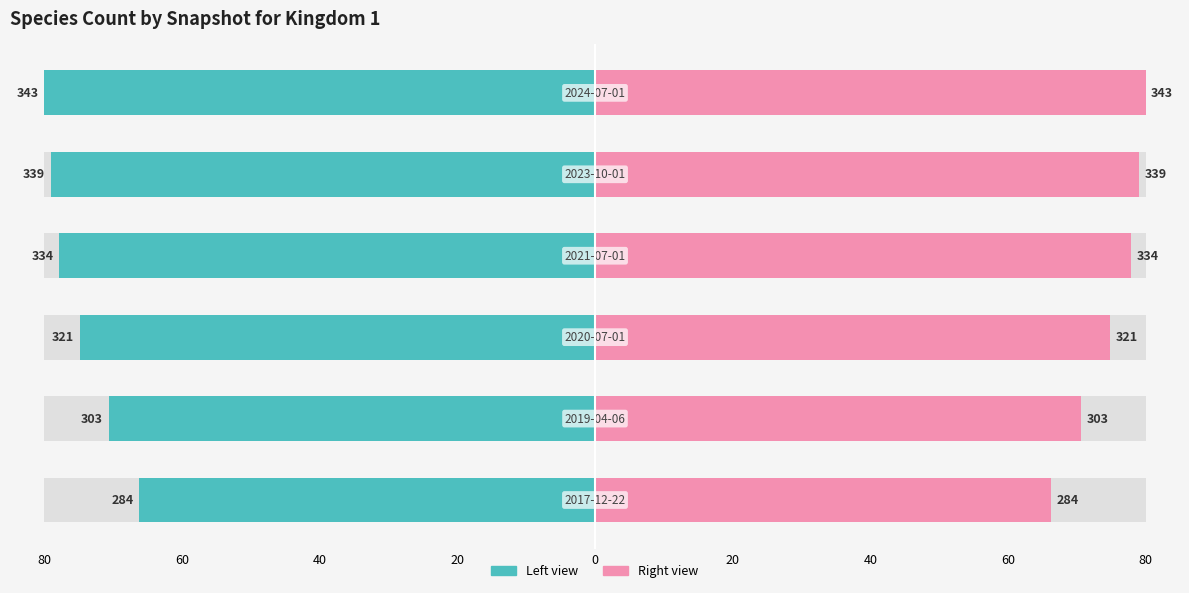

Which series has the widest spread of values?

Kingdom 1 (left)